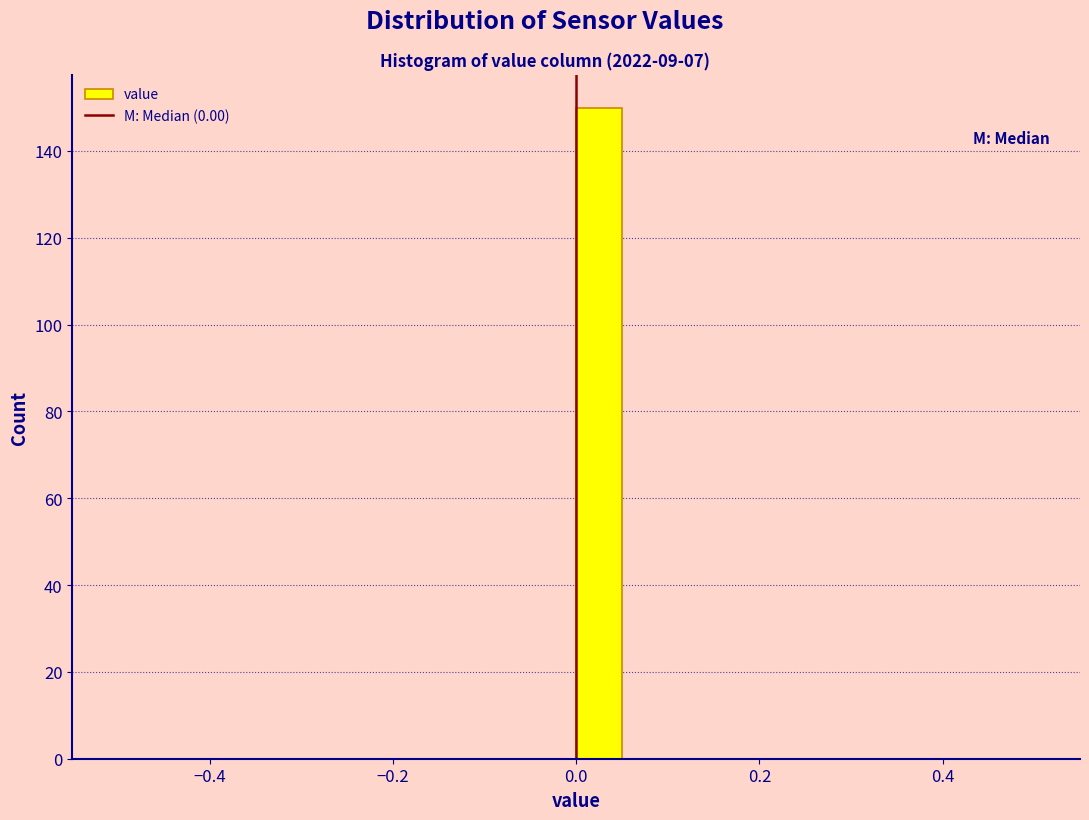

Around what value on the x-axis is the tallest bar? Give the approximate position of its centre, as read against the axis.

0.02